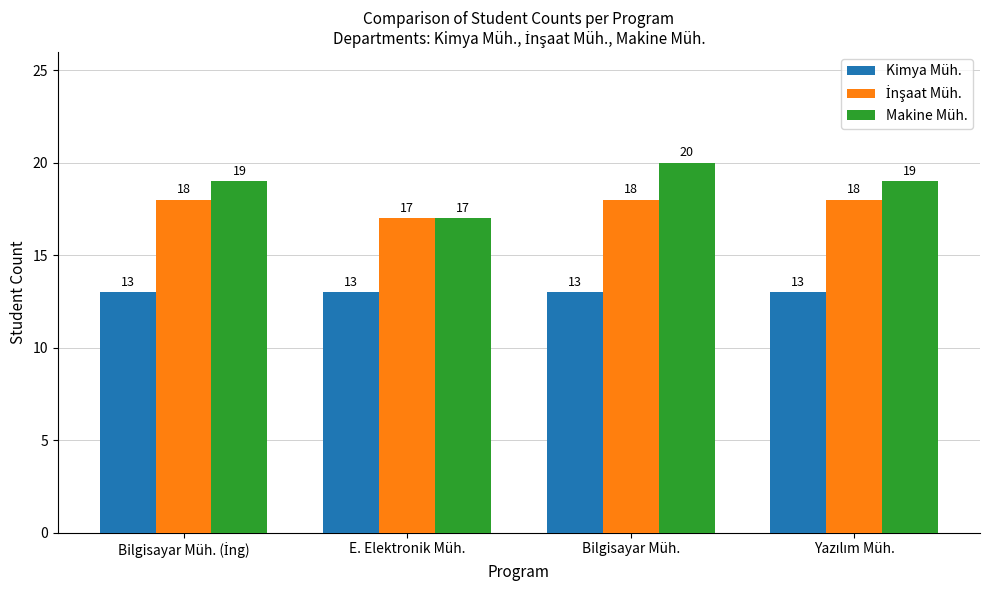

Count the Makine Müh. values in the range 19 to 20.

3